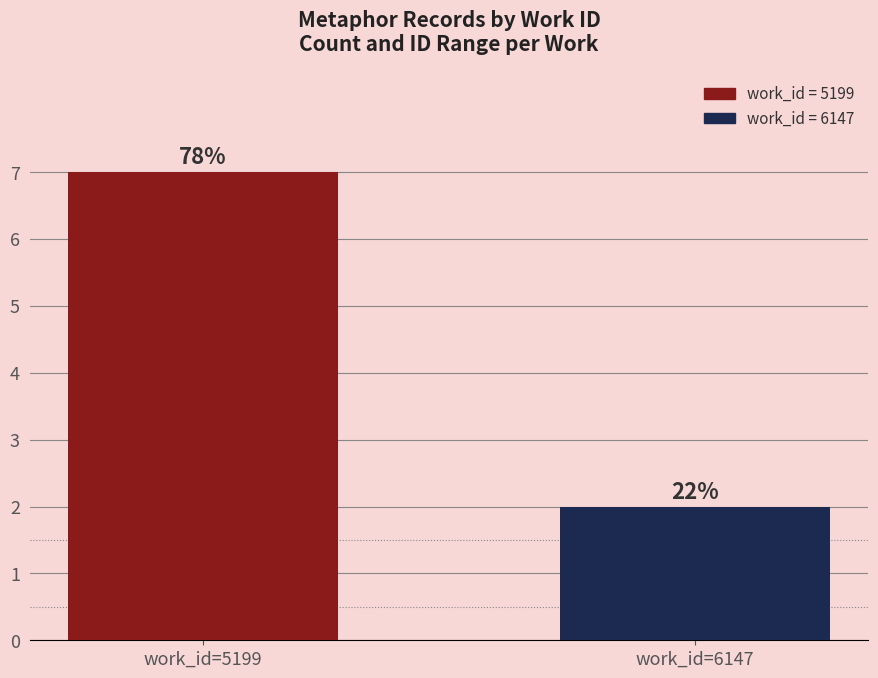

What is the minimum value shown in the chart?

2